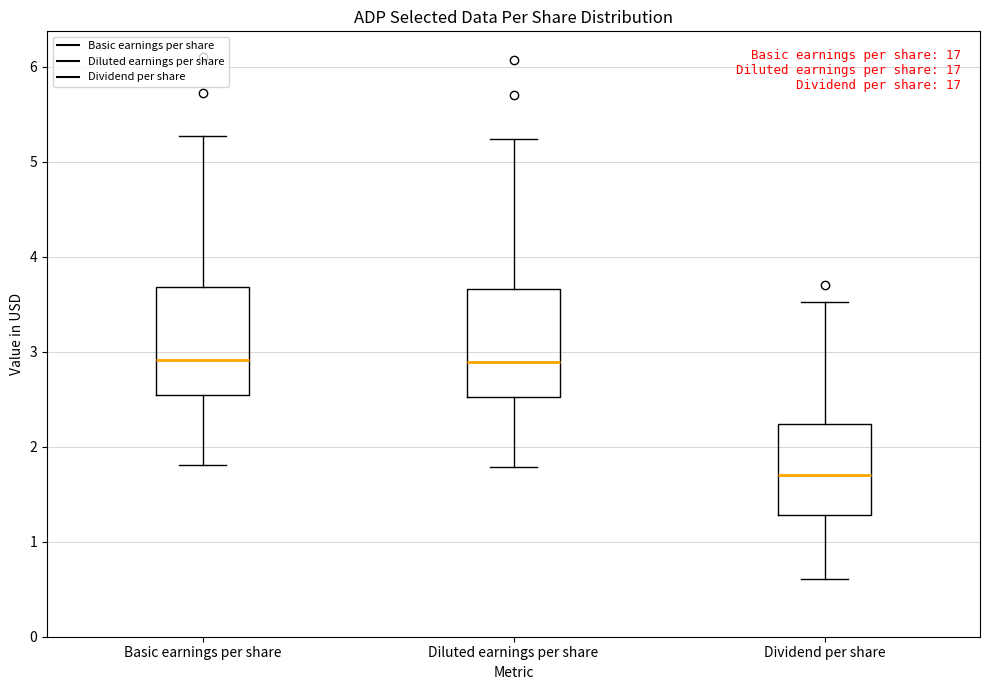

Where does the lower whisker of the box for Basic earnings per share end on the y-axis? The values are not printed on the chart, so give them approximately, as read against the axis.

1.8